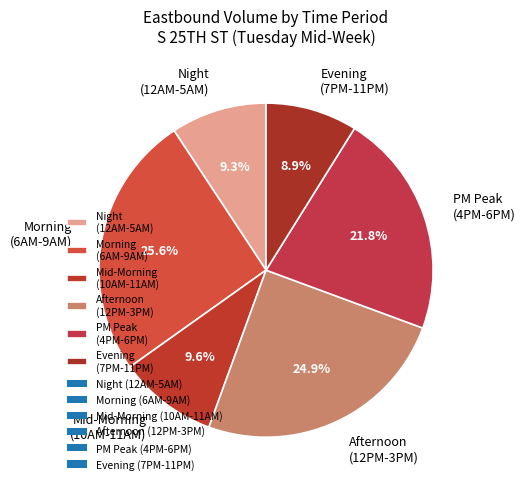

Which slice is the largest?

Morning (6AM-9AM)